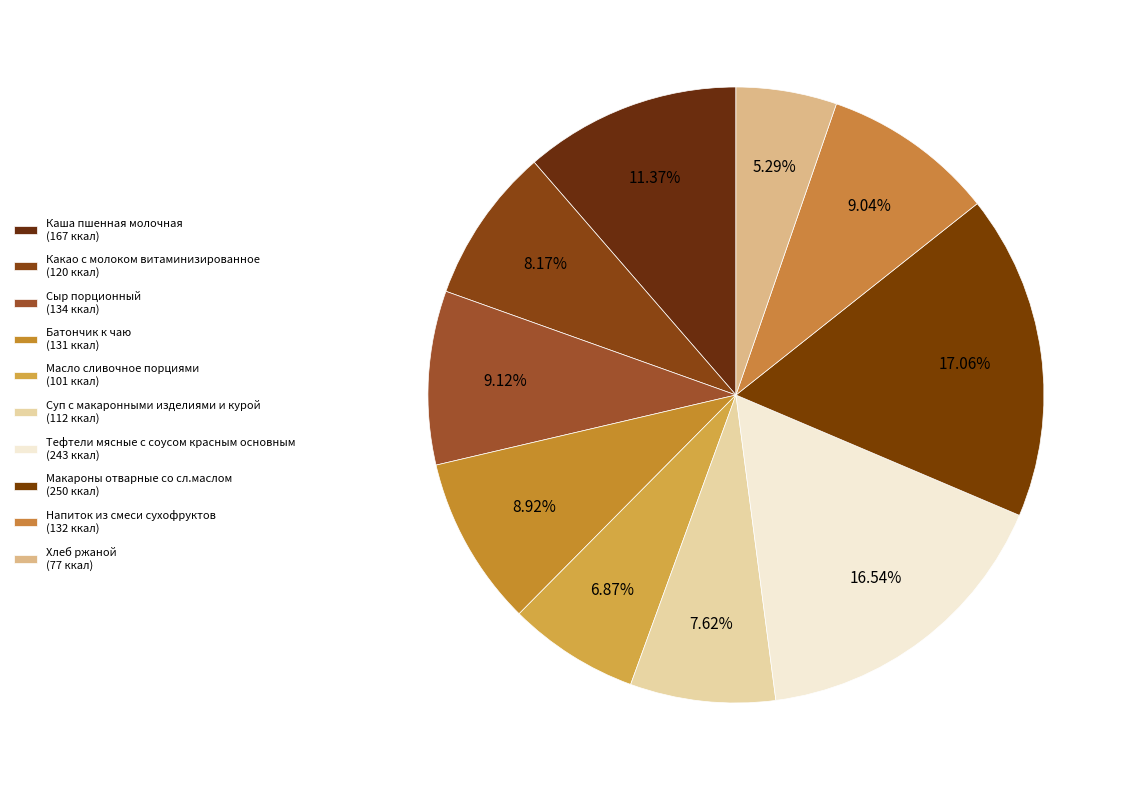

What percentage is NOT represented by Хлеб ржаной?

94.7%